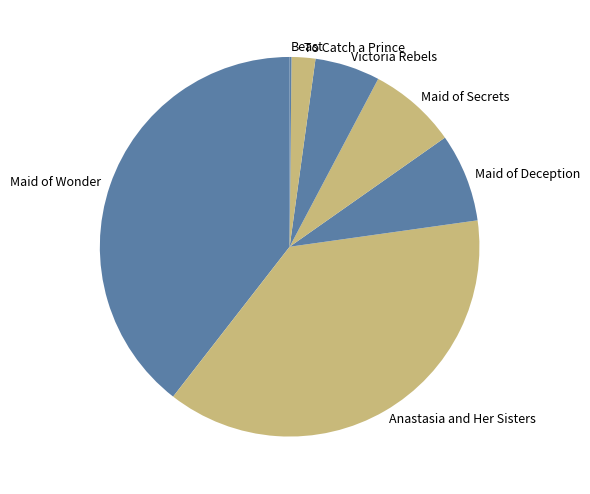

Which category has the biggest portion of the pie?

Maid of Wonder